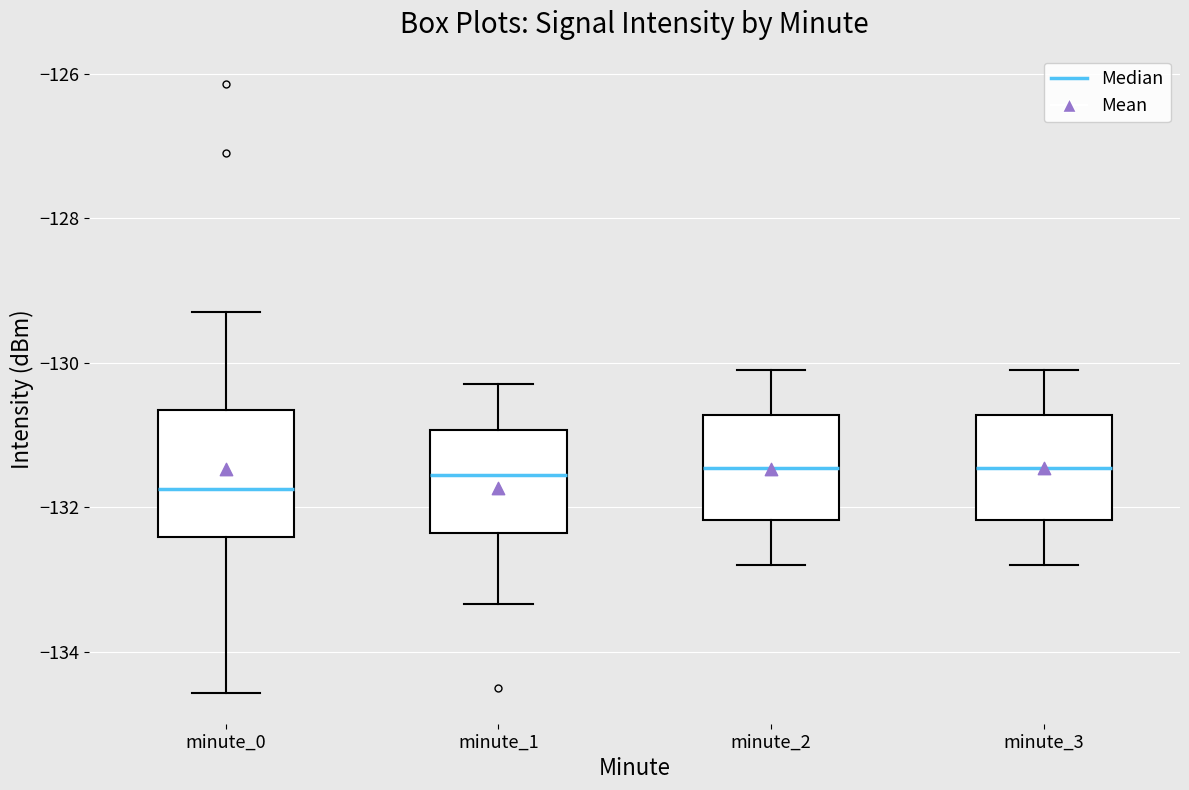

Which box is the tallest, from its lower edge to its upper edge?

minute_0